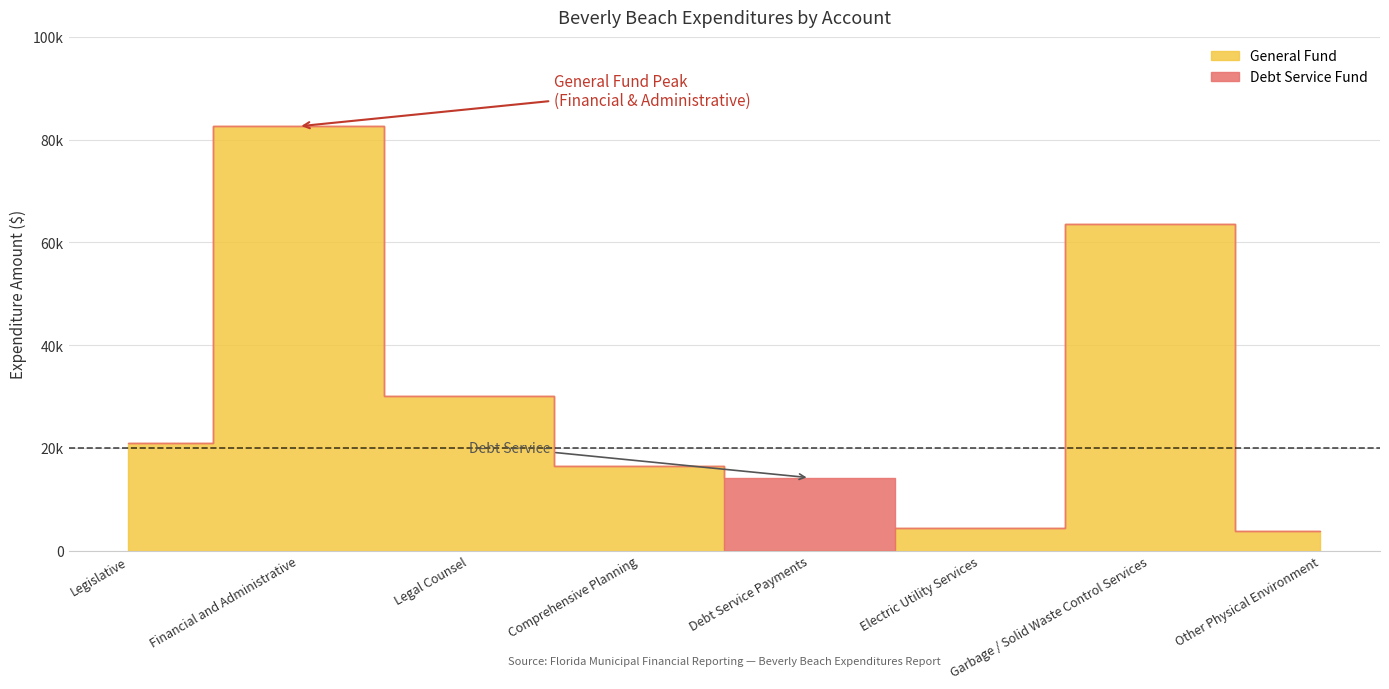

What is the difference between the highest and lowest values at Garbage / Solid Waste Control Services?

63609